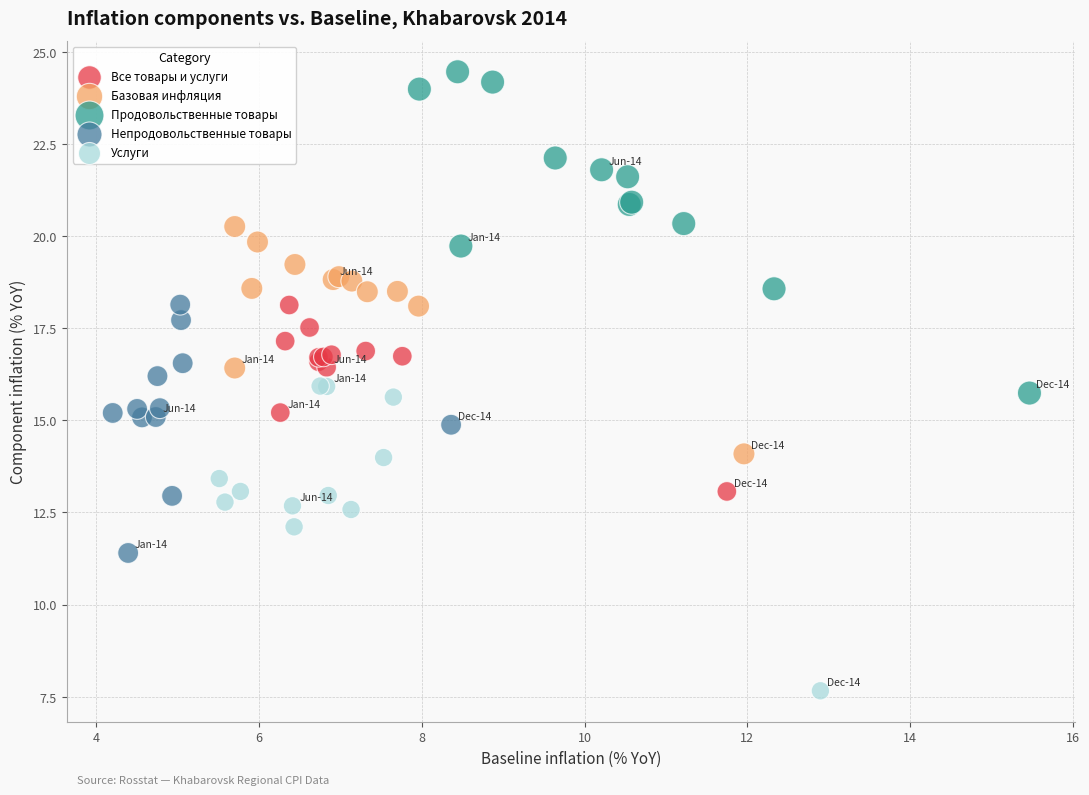

Which series reaches the minimum Y coordinate?

Услуги